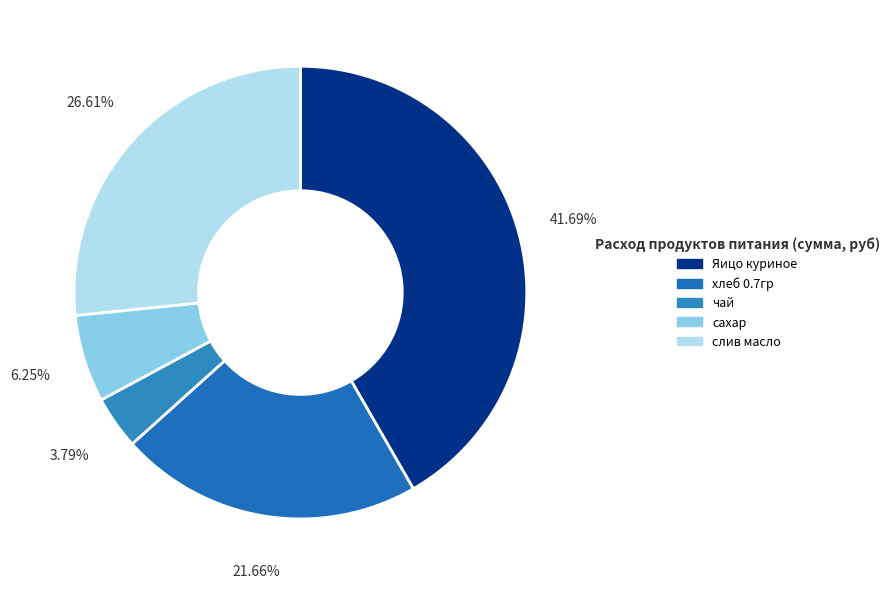

To the nearest percent, what is the difference between the largest and smallest slice percentages?

38%